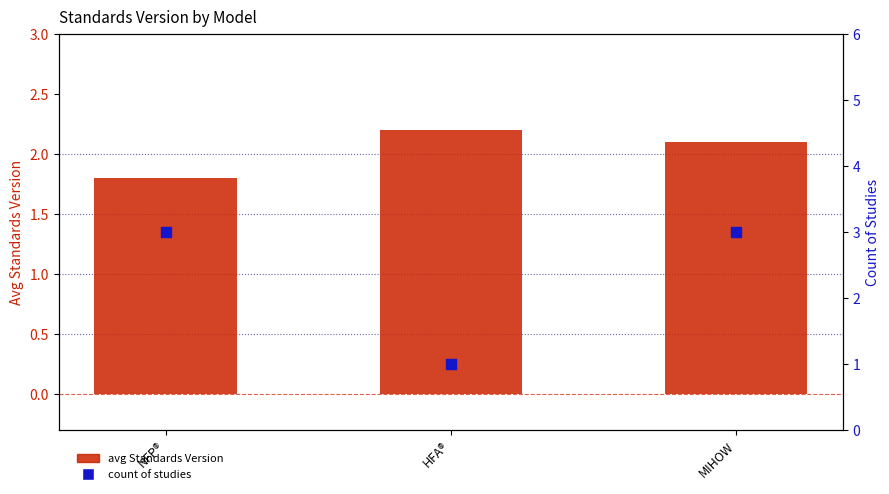

Which series reaches the minimum Y coordinate?

count of studies